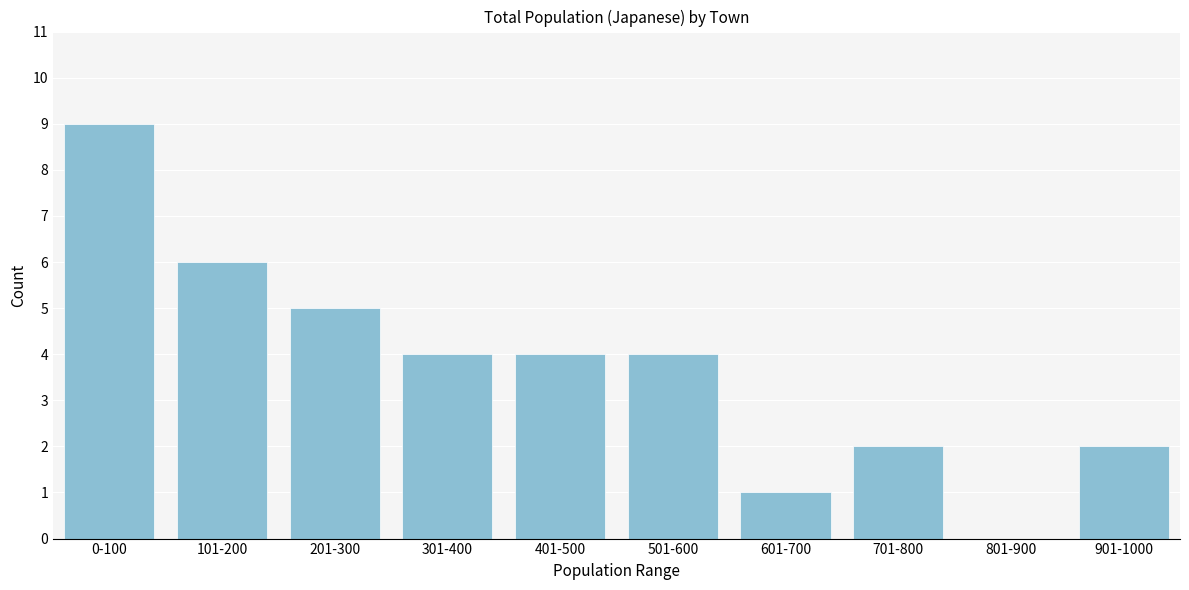

Reading left to right, what are all the values shown in this chart?

0-100=9	101-200=6	201-300=5	301-400=4	401-500=4	501-600=4	601-700=1	701-800=2	801-900=0	901-1000=2